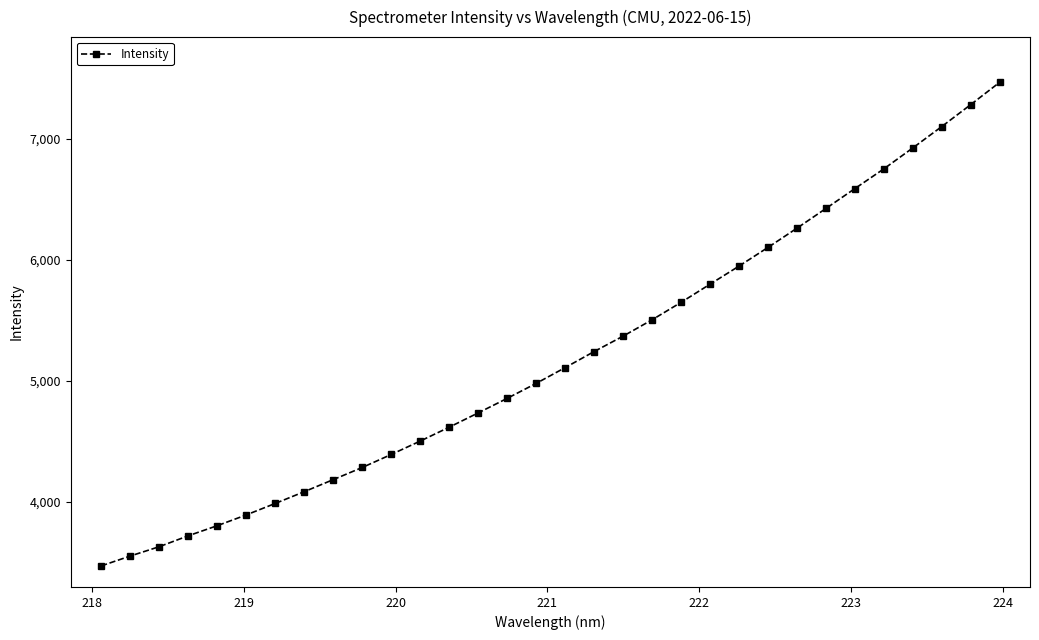

What is the difference between the maximum and minimum values?

3990.9